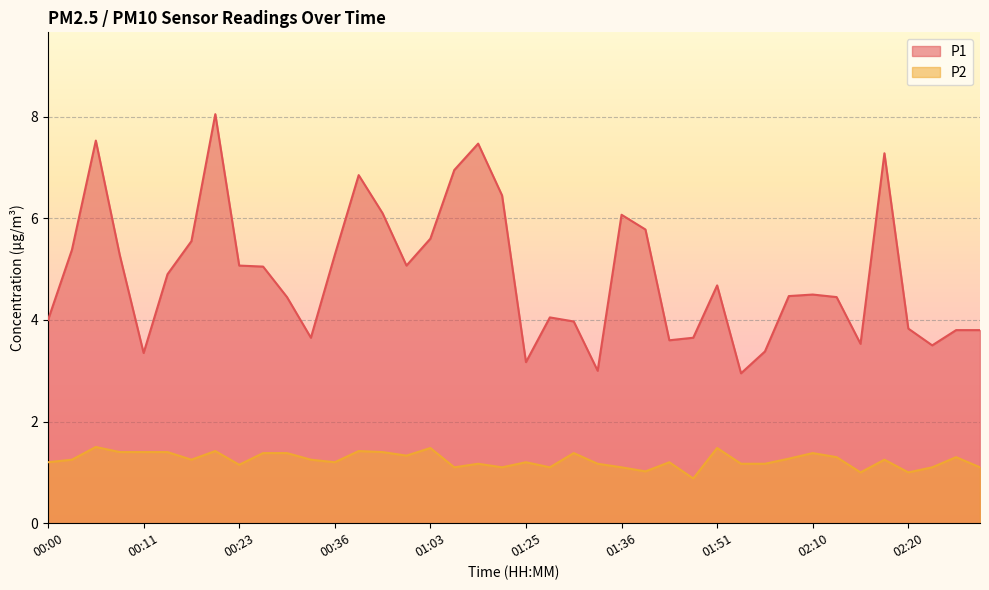

Where is P1 nearest to the value 5?

00:28